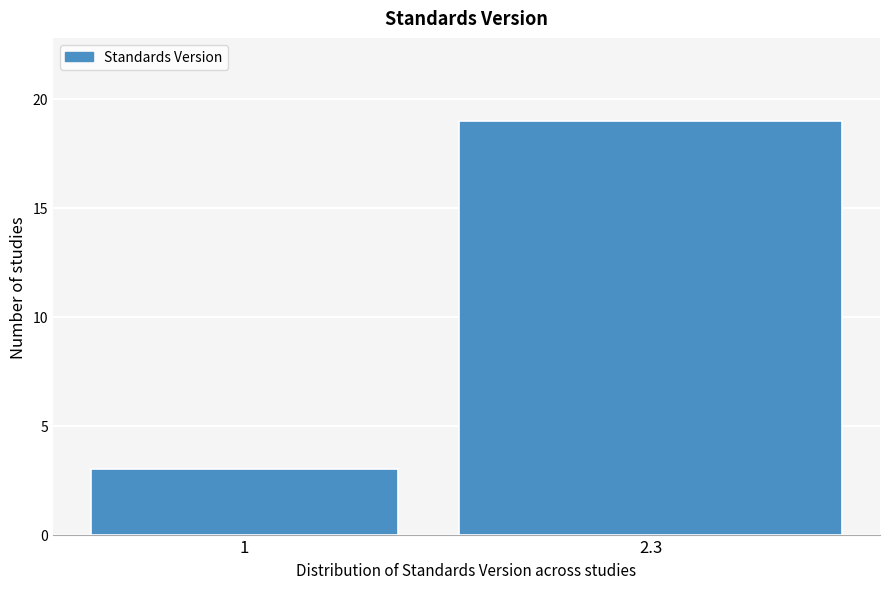

Reading left to right, what are all the values shown in this chart?

1=3	2.3=19